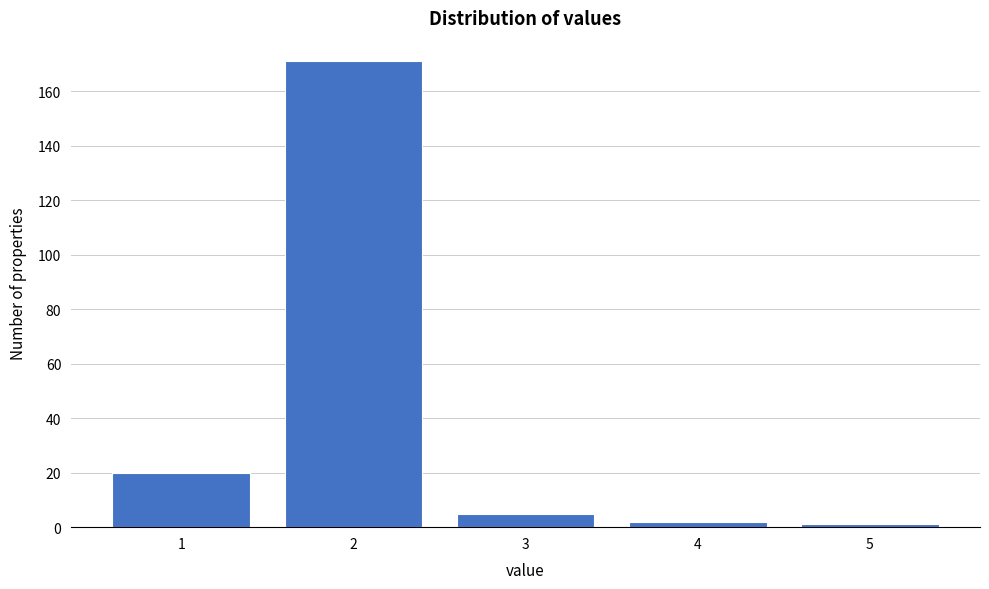

Reading left to right, list all the values displayed in this chart.

1=20	2=171	3=5	4=2	5=1